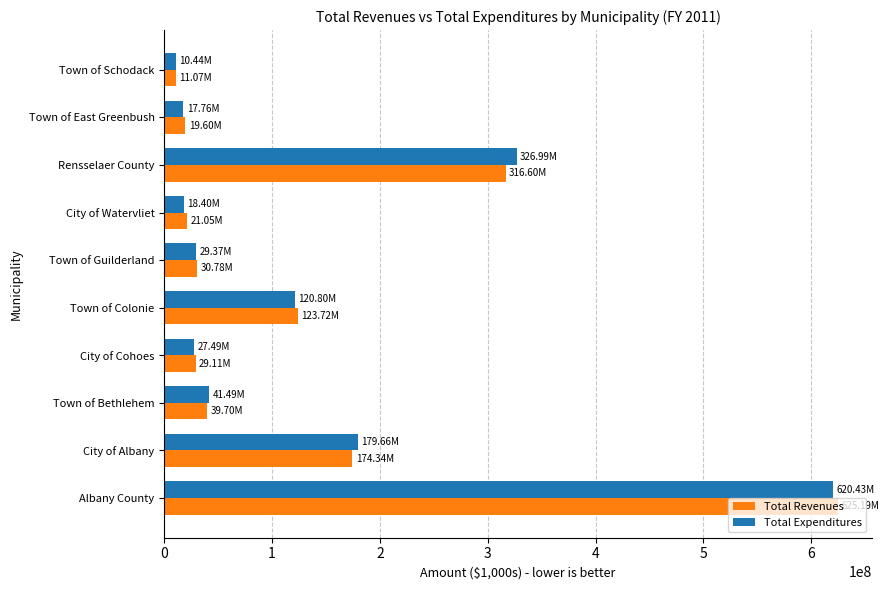

What are all the series names shown in the legend?

Total Revenues, Total Expenditures